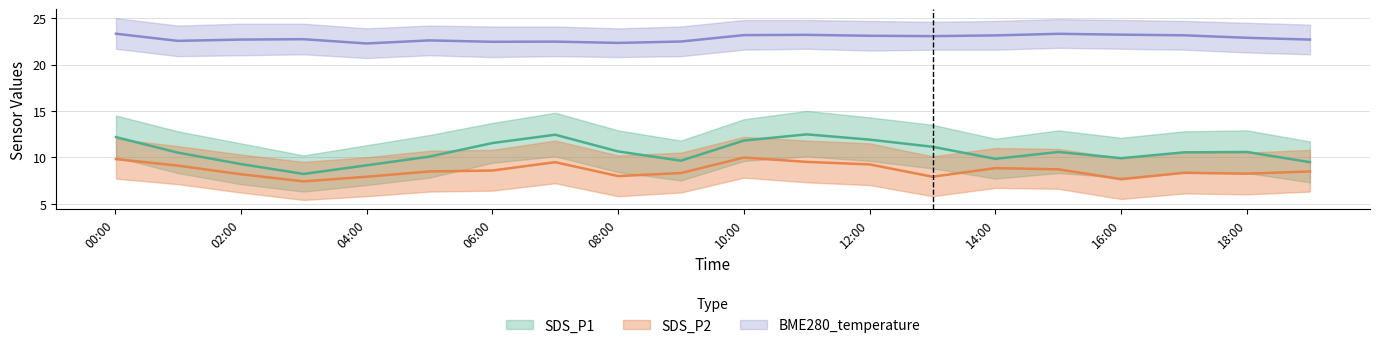

The value of BME280_temperature at 2021/07/24 13:00 is 23.1. True or false?

True